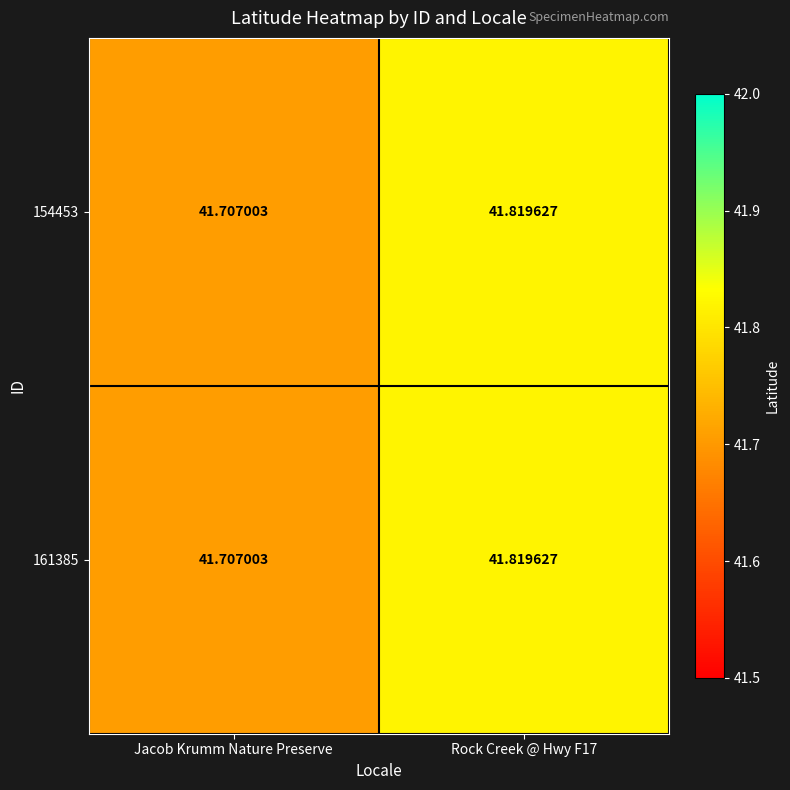

Where is 161385 nearest to the value 41?

Jacob Krumm Nature Preserve